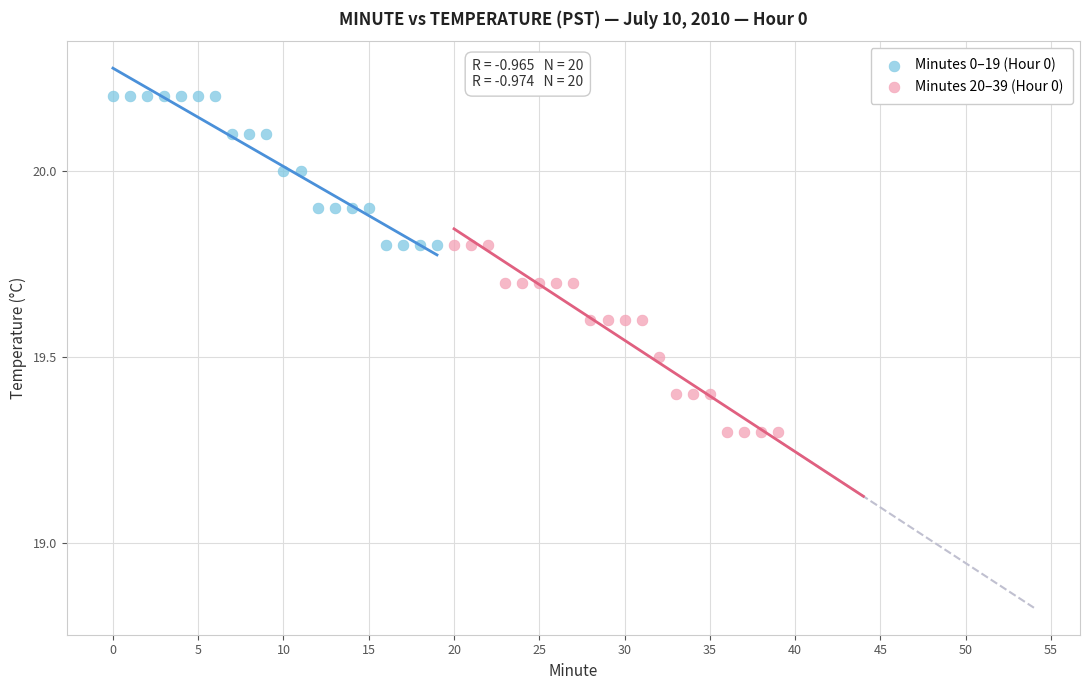

What are all the series names shown in the legend?

Minutes 0–19 (Hour 0), Minutes 20–39 (Hour 0)